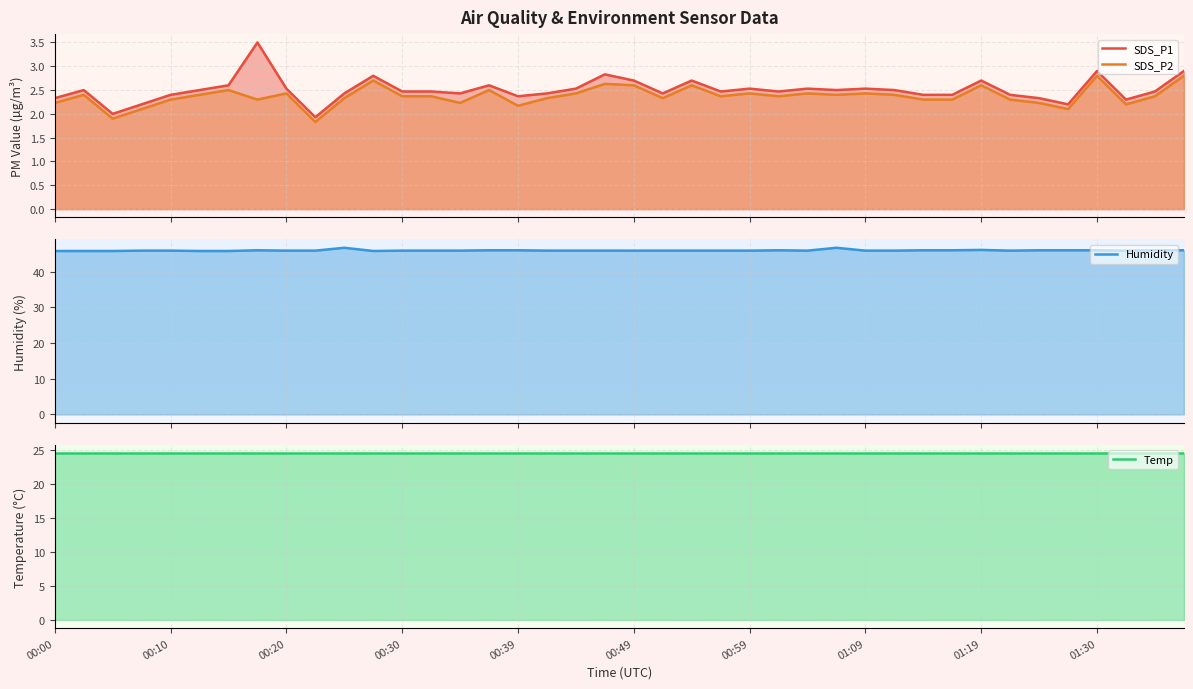

At which label does Humidity reach its minimum?

00:00